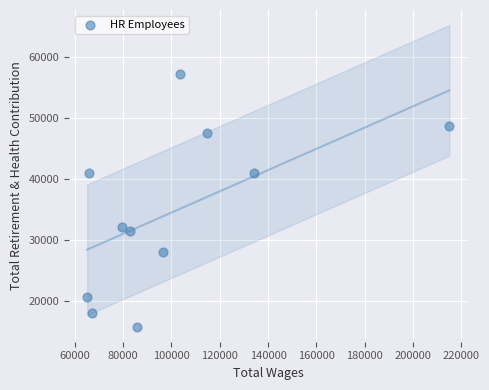

What is the range of Y values (max minus min)?

41545